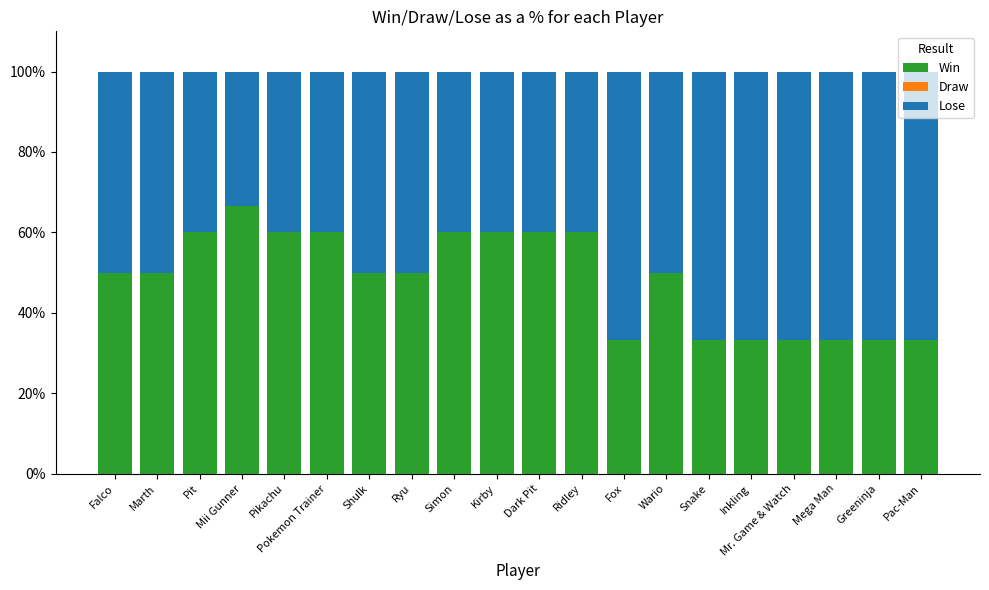

What is the total value across all series at Pac-Man?

100.0